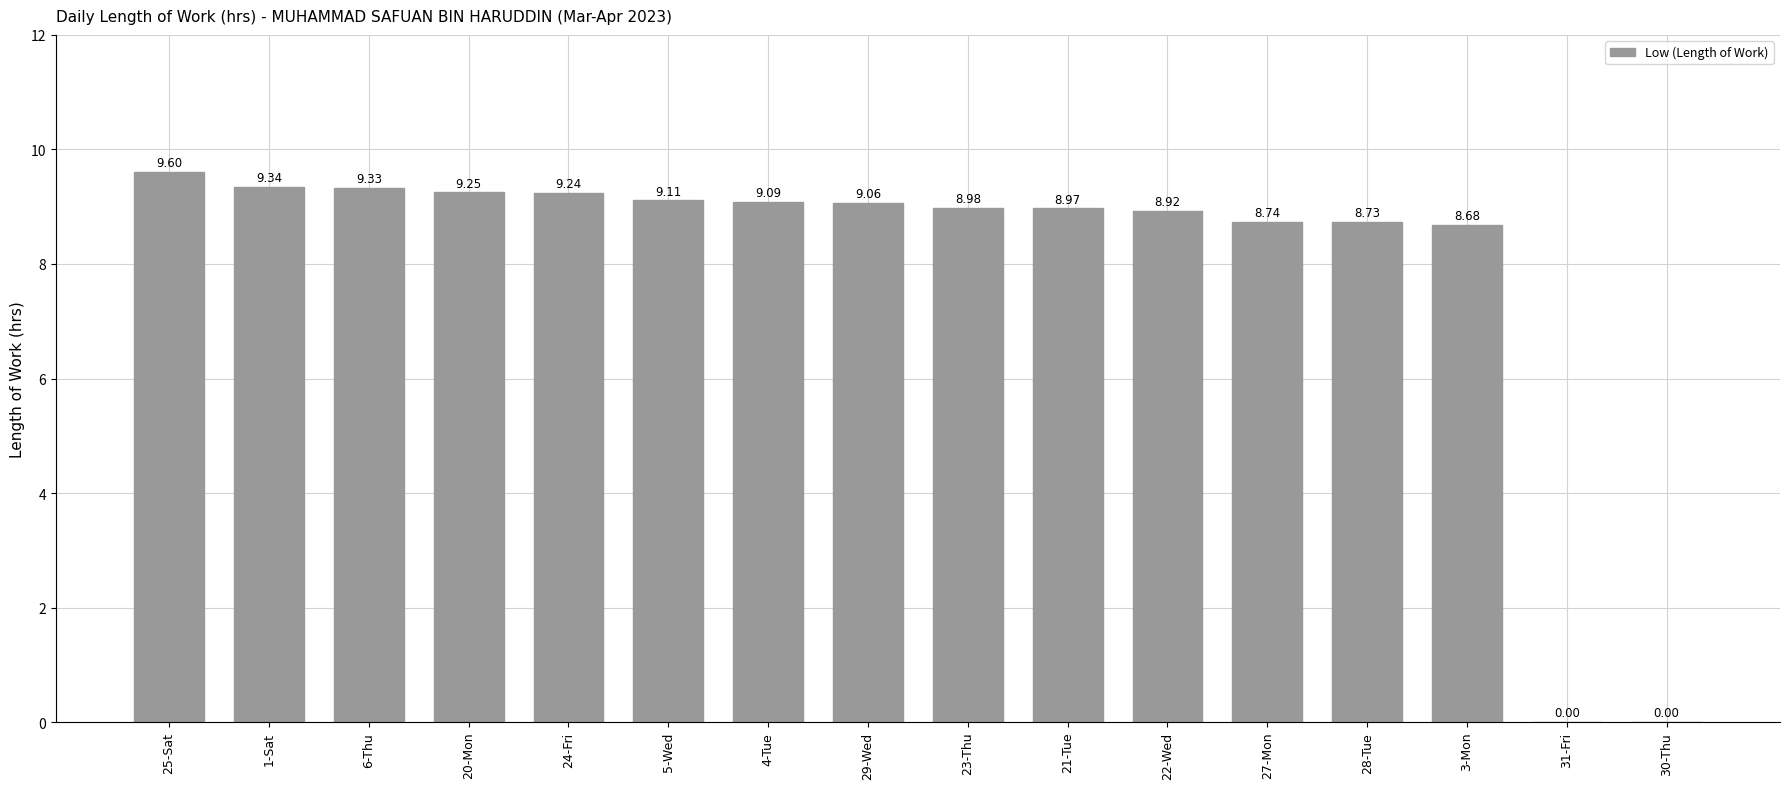

What is the sum of all values?

127.0